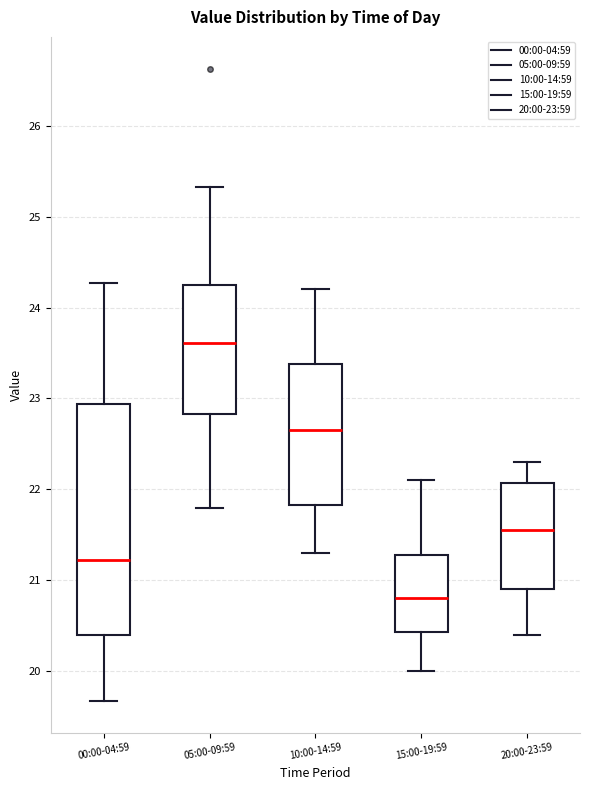

Comparing the boxes themselves (not the whiskers), which one is the tallest?

00:00-04:59